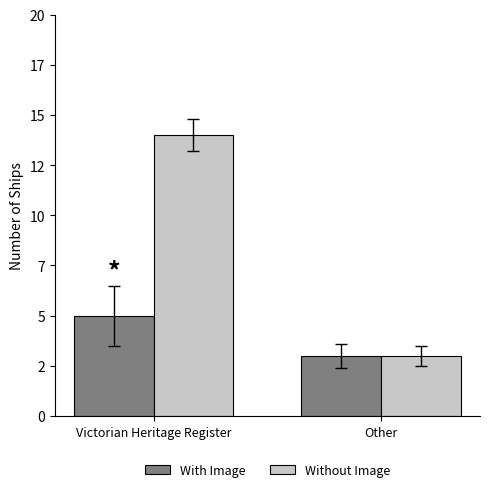

What are all the series names shown in the legend?

With Image, Without Image